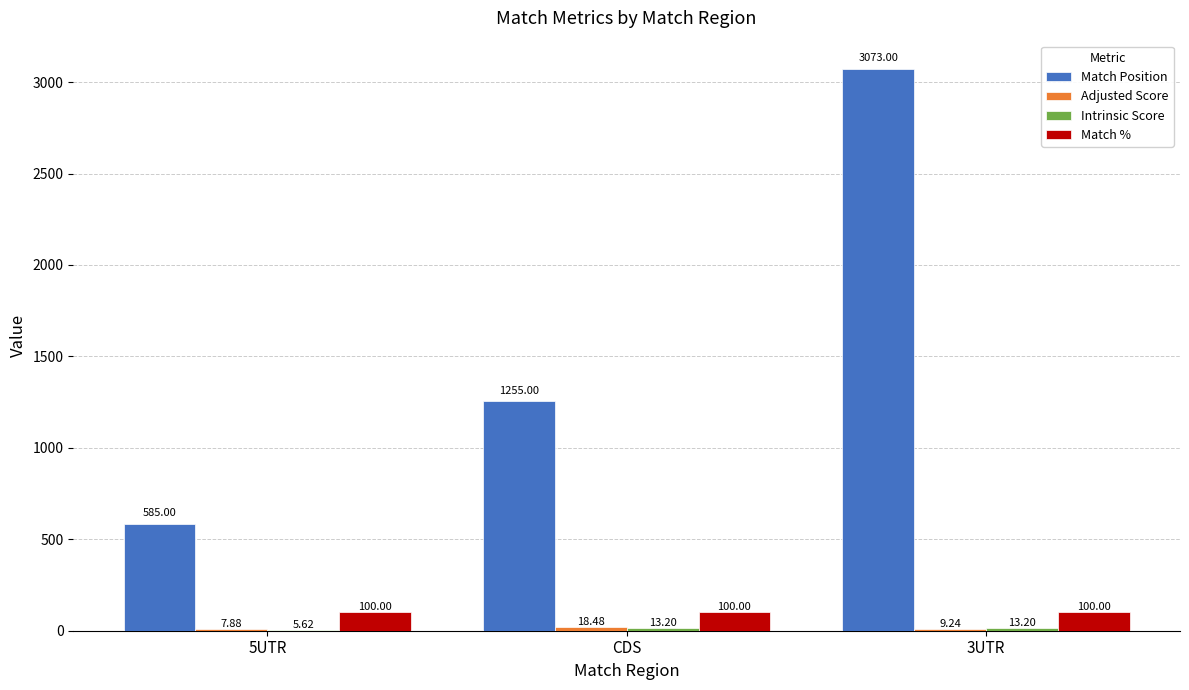

Which series has the largest total across all categories?

Match Position